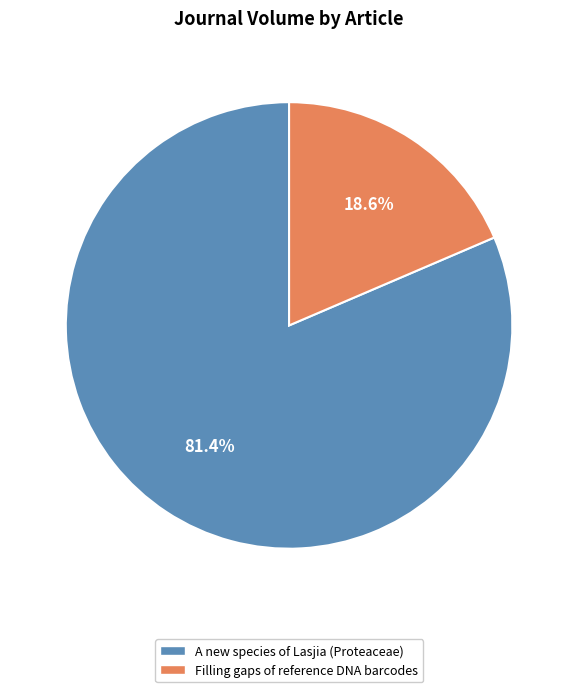

Between Filling gaps of reference DNA barcodes and A new species of Lasjia (Proteaceae), which is larger?

A new species of Lasjia (Proteaceae)